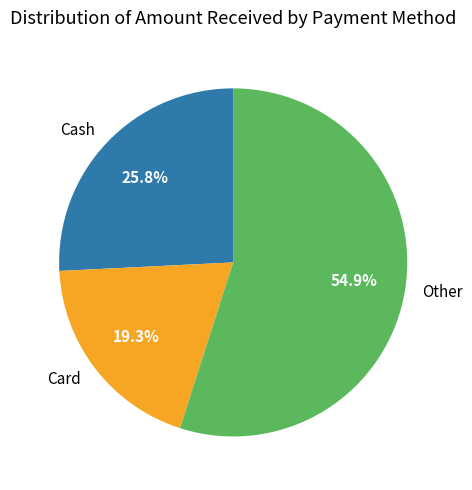

To the nearest percent, what portion does Card represent?

19%